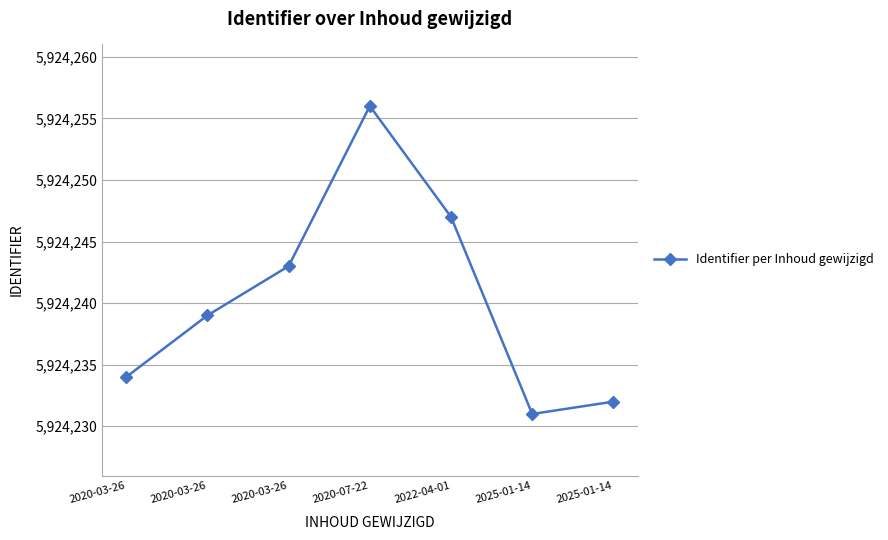

Rank the categories by value from highest to lowest.

2020-07-22, 2022-04-01, 2020-03-26, 2020-03-26, 2020-03-26, 2025-01-14, 2025-01-14